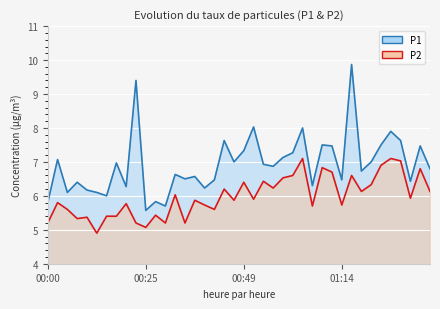

What is the label of the 34th point from the left?

01:21